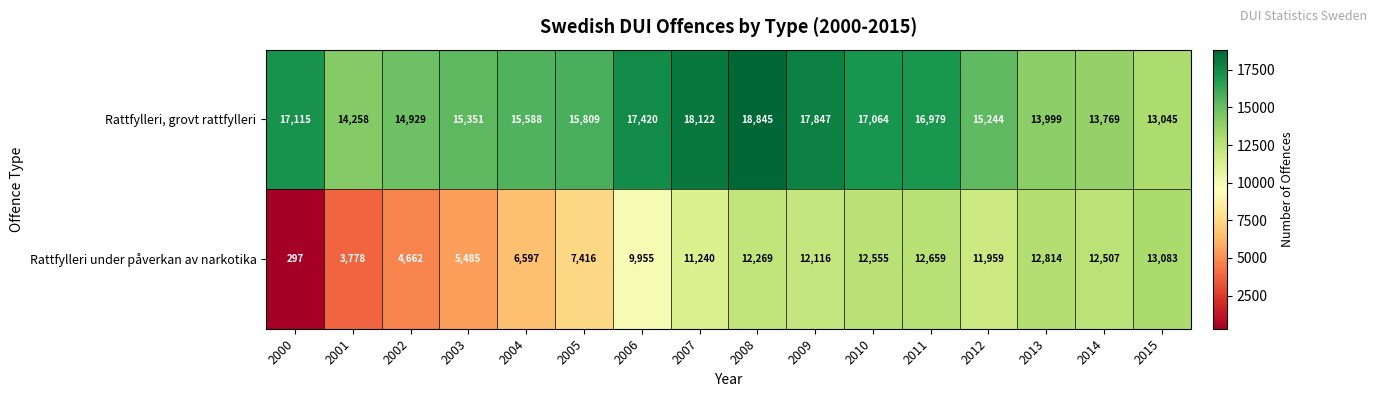

Rank the series at 2005 from lowest to highest value.

Rattfylleri under påverkan av narkotika, Rattfylleri, grovt rattfylleri